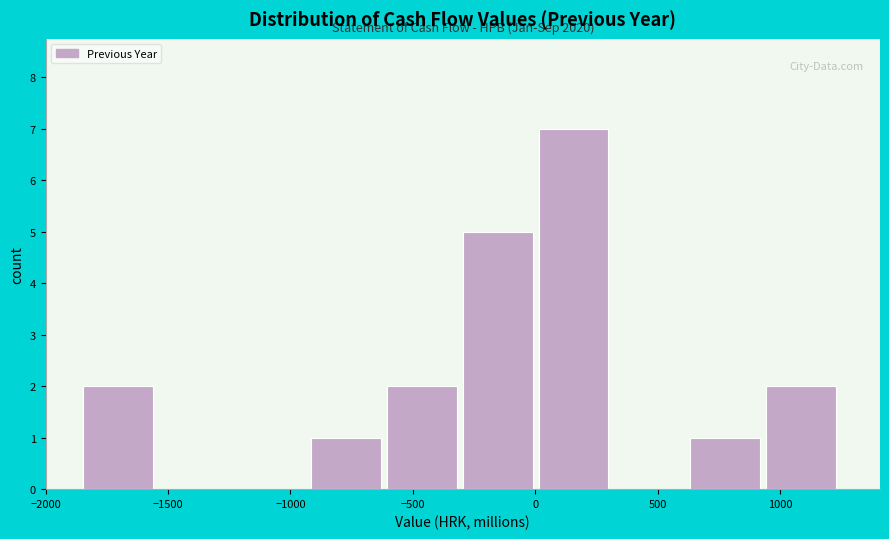

Which range on the x-axis has the tallest bar?

0 to 300